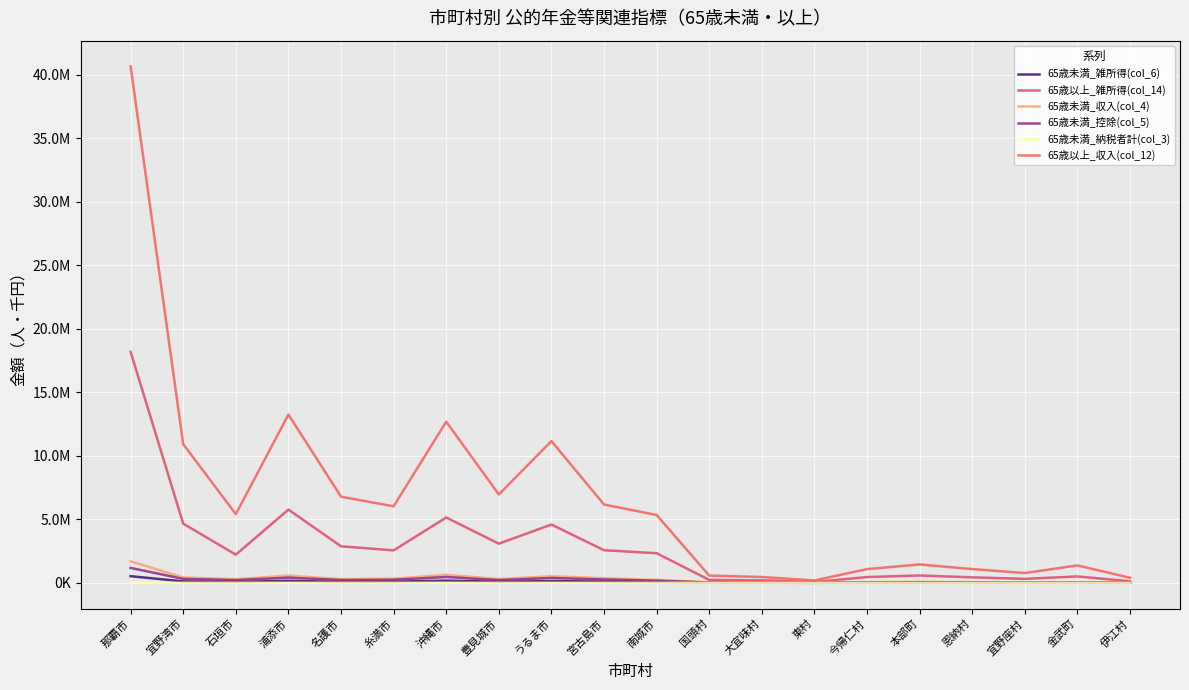

What is the sum of the 65歳未満_雑所得(col_6) values at 宜野座村 and 金武町?

26472